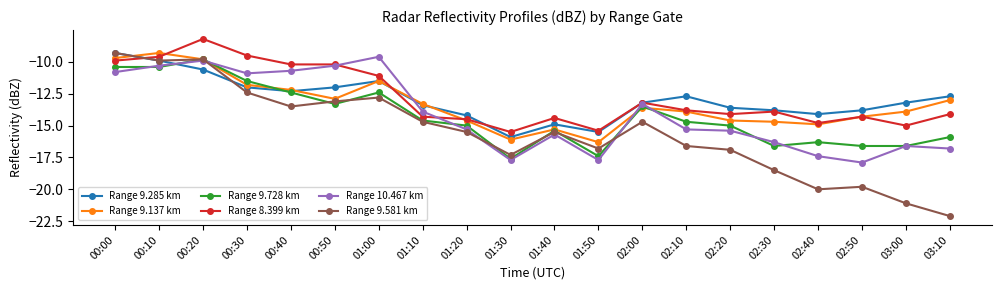

True or false: Range 9.581 km has more than 2 interior local peaks.

True